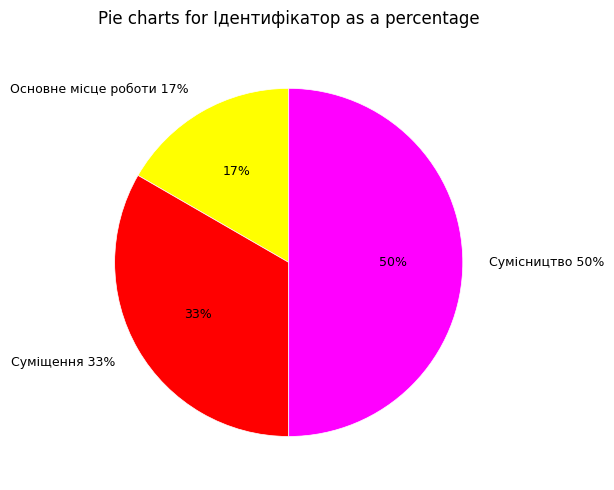

Combined, do Основне місце роботи and Сумісництво account for over 50%?

Yes